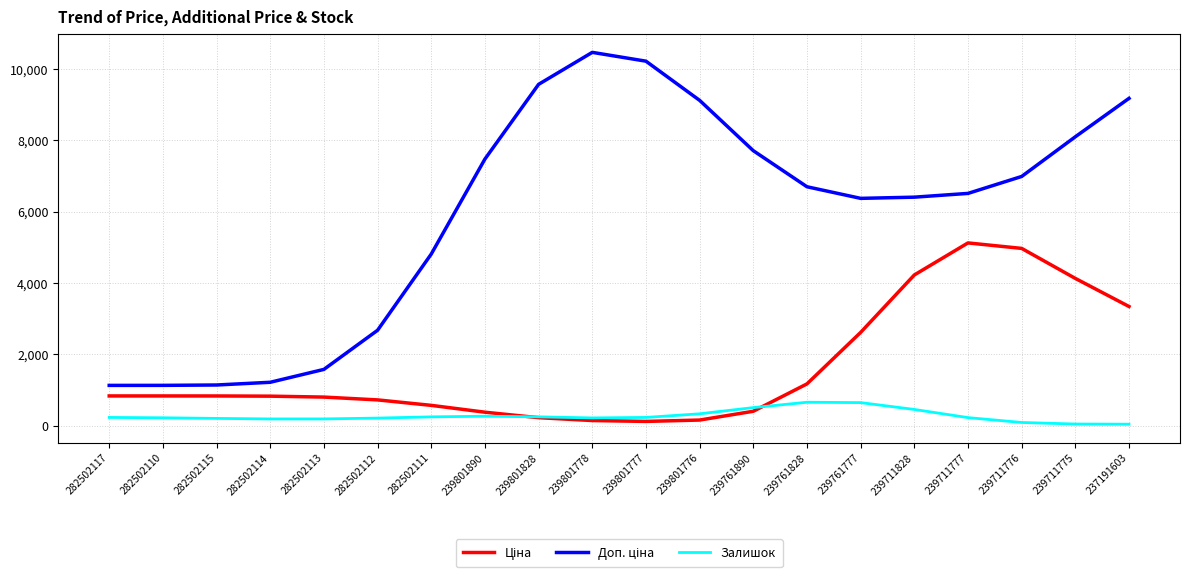

What is the total value across all series at 239761828?

8526.1